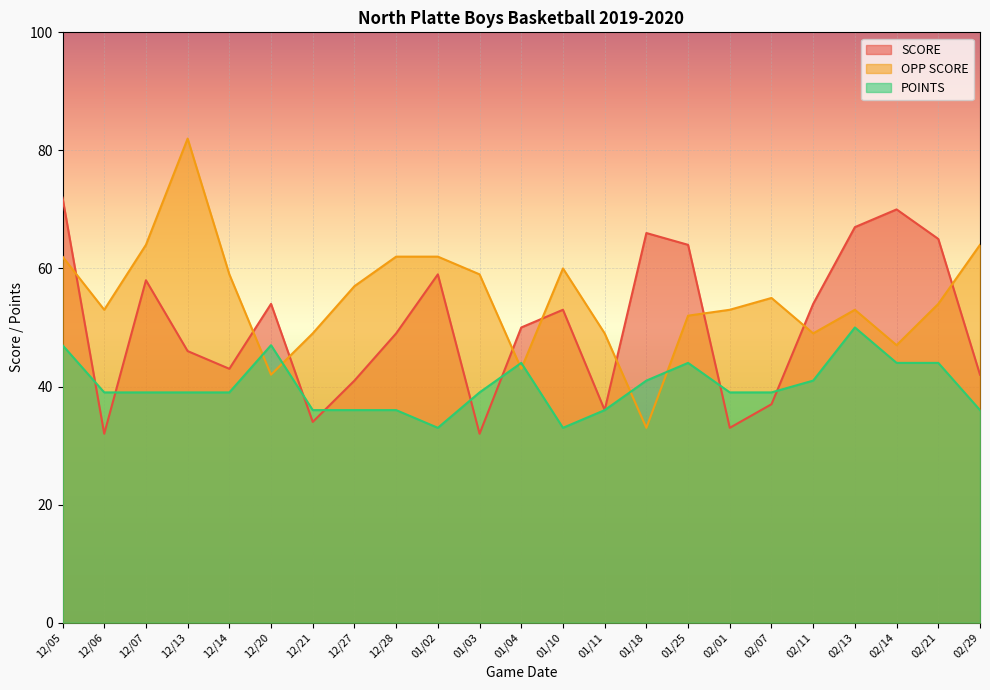

After their last crossing, which series has the higher values: OPP SCORE or POINTS?

OPP SCORE